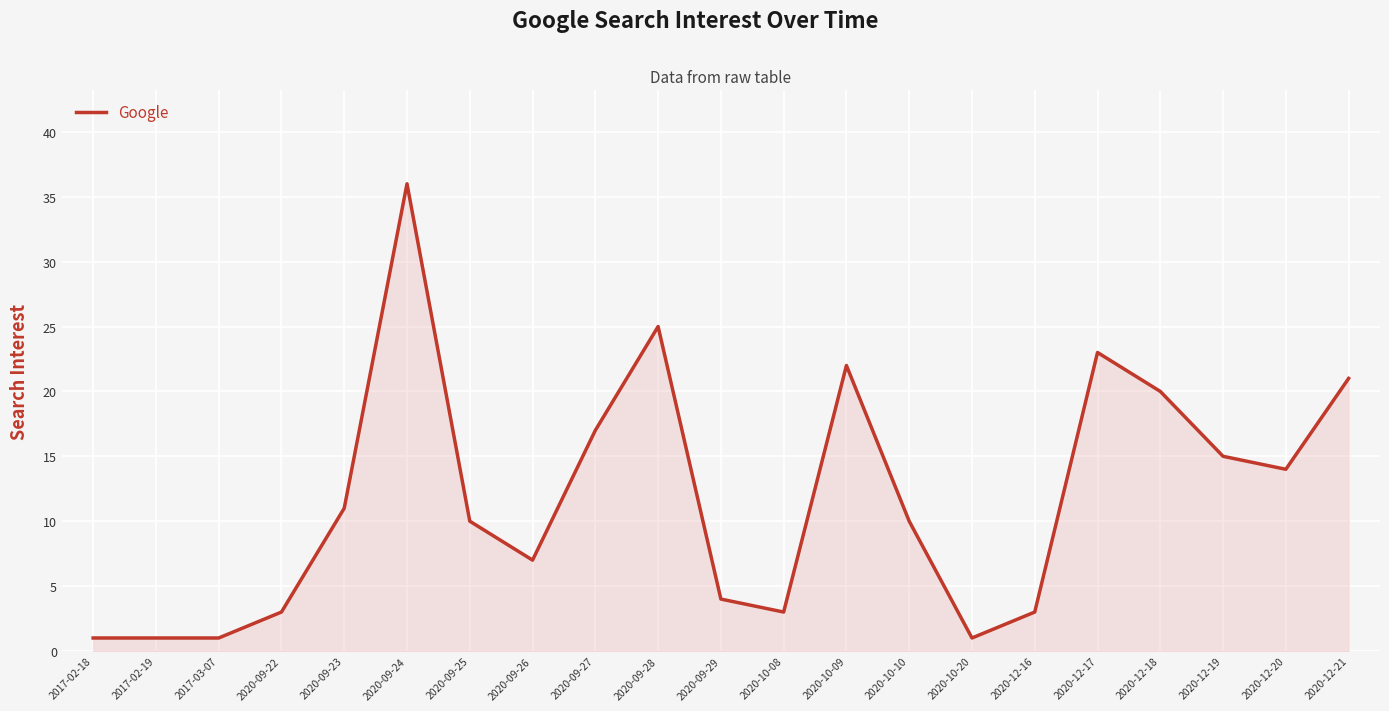

Which has a higher value, 2020-09-25 or 2017-02-18?

2020-09-25